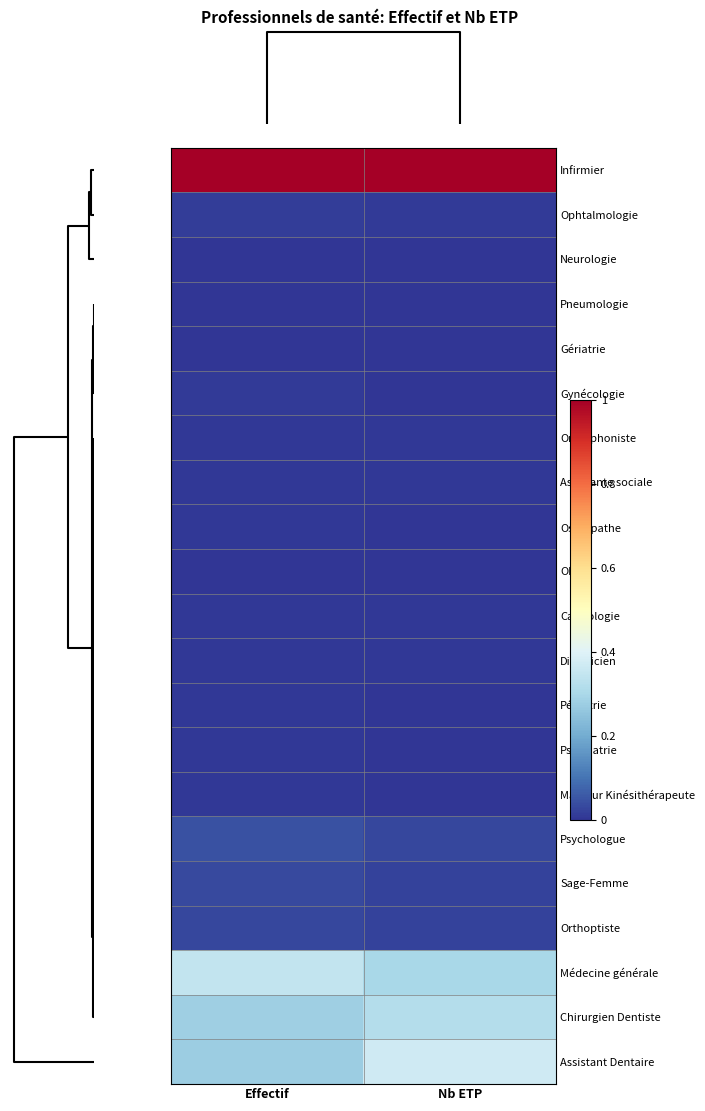

Reading left to right, what are all the values shown in this chart?

Infirmier: Effectif=1.0	Nb ETP=1.0
Ophtalmologie: Effectif=0.0	Nb ETP=0.0
Neurologie: Effectif=0.0	Nb ETP=0.0
Pneumologie: Effectif=0.0	Nb ETP=0.0
Gériatrie: Effectif=0.0	Nb ETP=0.0
Gynécologie: Effectif=0.0	Nb ETP=0.0
Orthophoniste: Effectif=0.0	Nb ETP=0.0
Assistante sociale: Effectif=0.0	Nb ETP=0.0
Ostéopathe: Effectif=0.0	Nb ETP=0.0
ORL: Effectif=0.0	Nb ETP=0.0
Cardiologie: Effectif=0.0	Nb ETP=0.0
Diététicien: Effectif=0.0	Nb ETP=0.0
Pédiatrie: Effectif=0.0	Nb ETP=0.0
Psychiatrie: Effectif=0.0	Nb ETP=0.0
Masseur Kinésithérapeute: Effectif=0.0	Nb ETP=0.0
Psychologue: Effectif=0.0	Nb ETP=0.0
Sage-Femme: Effectif=0.0	Nb ETP=0.0
Orthoptiste: Effectif=0.0	Nb ETP=0.0
Médecine générale: Effectif=0.3	Nb ETP=0.3
Chirurgien Dentiste: Effectif=0.3	Nb ETP=0.3
Assistant Dentaire: Effectif=0.3	Nb ETP=0.4